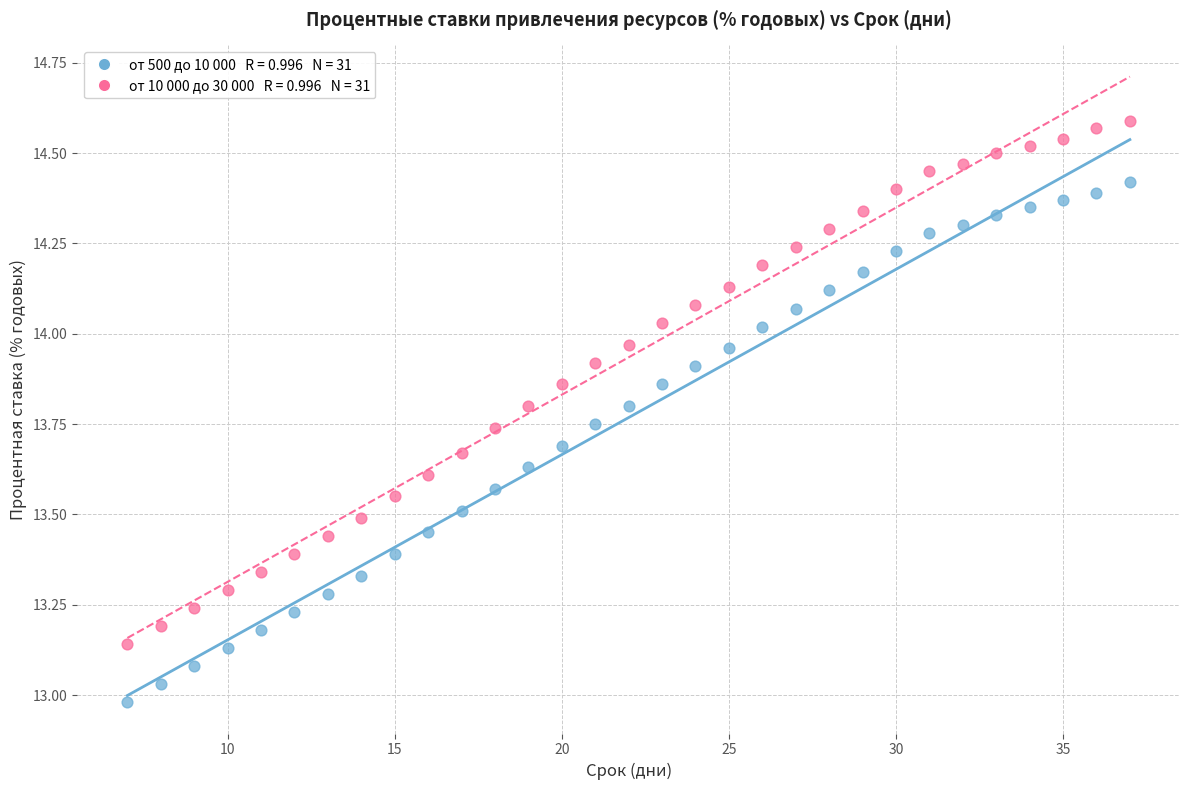

Across all data points, what is the range of X values (max minus min)?

30.0